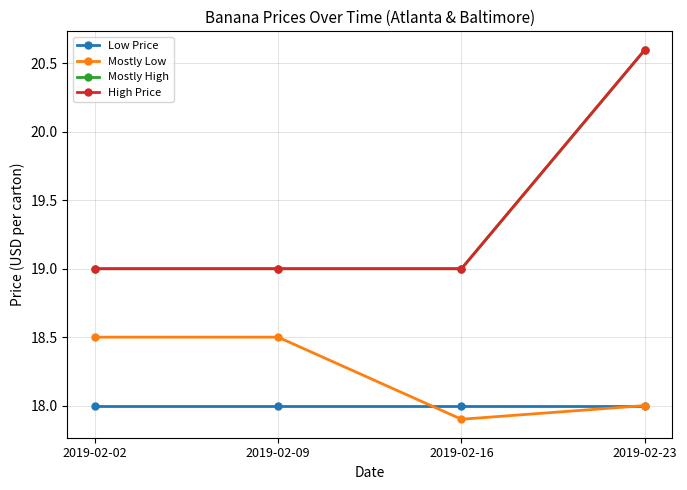

Is the value of Mostly High at 2019-02-02 greater than the value of Low Price at 2019-02-16?

Yes